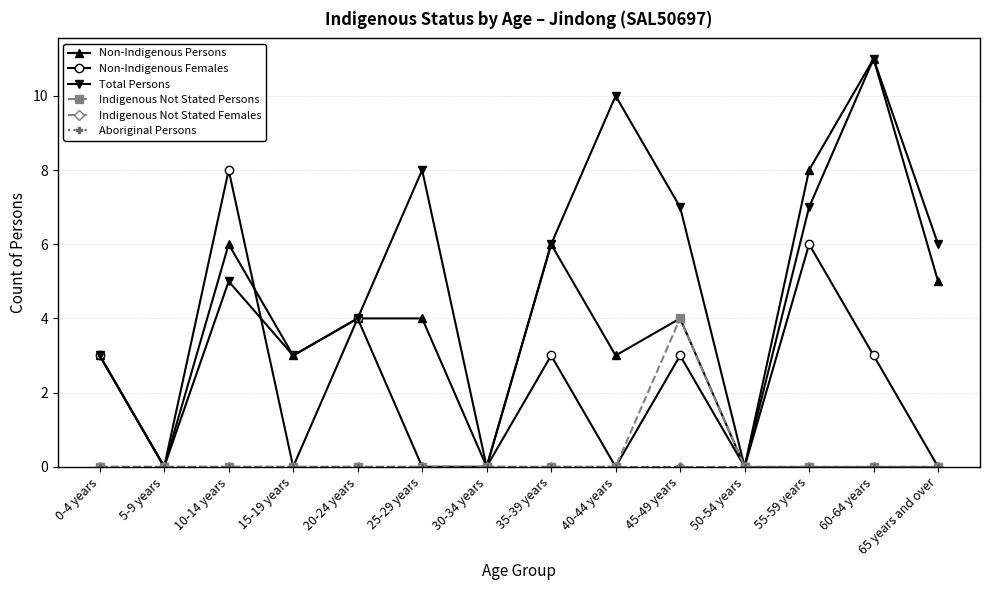

What is the difference between the highest and lowest values at 45-49 years?

7